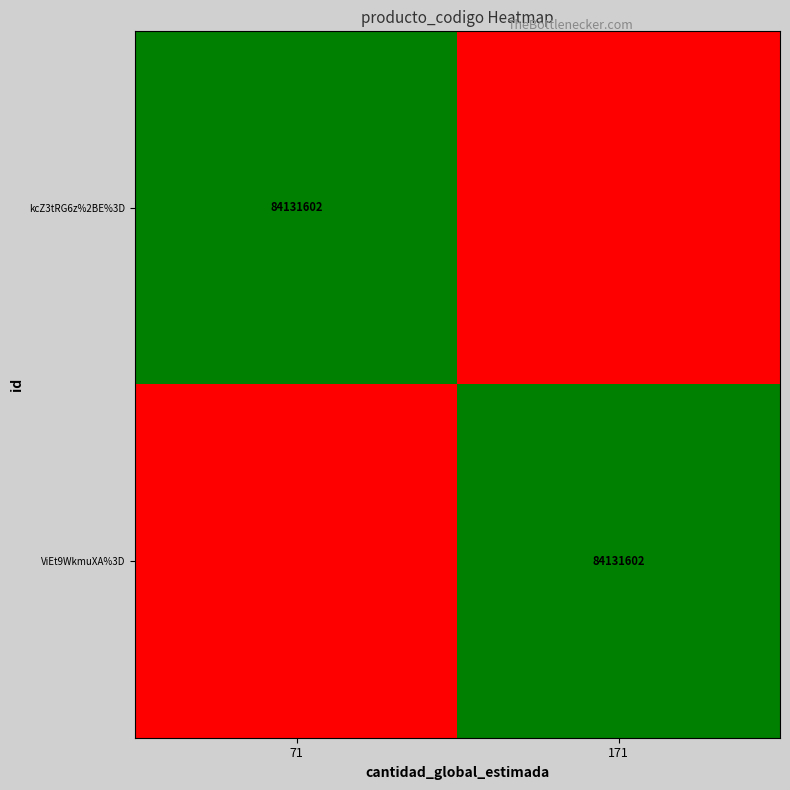

At which category does the chart reach its peak across all series?

71